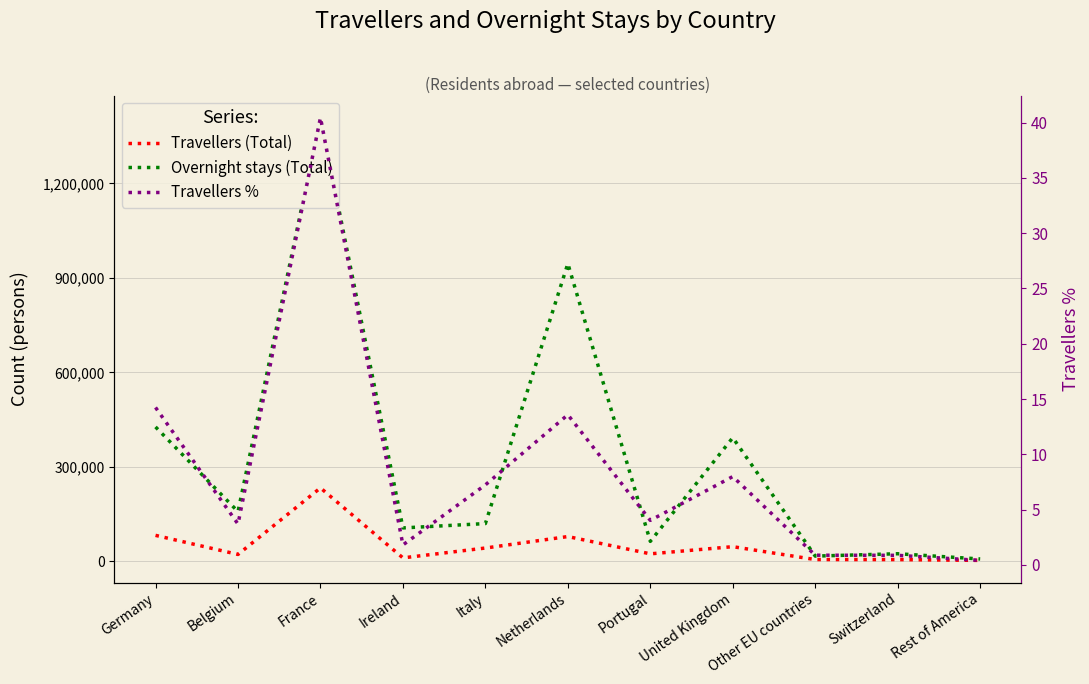

What are all the series names shown in the legend?

Travellers (Total), Overnight stays (Total), Travellers %